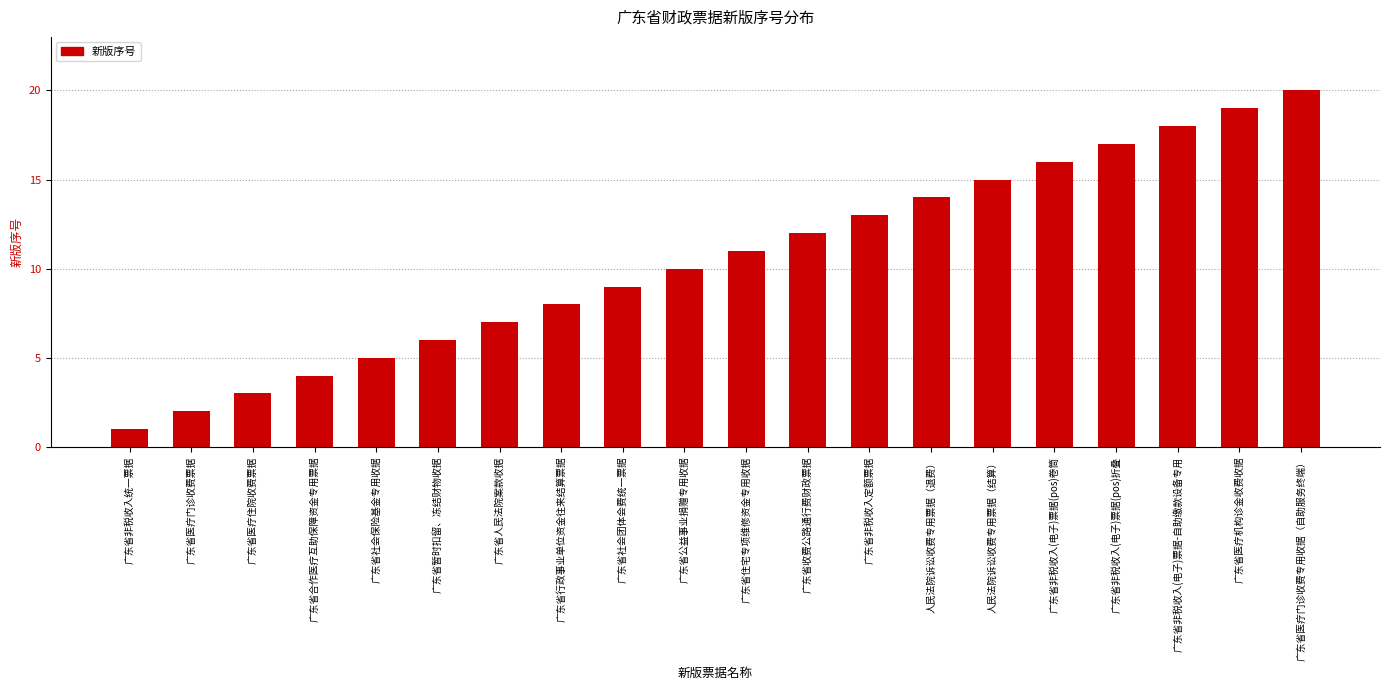

Reading left to right, list all the values displayed in this chart.

广东省非税收入统一票据=1	广东省医疗门诊收费票据=2	广东省医疗住院收费票据=3	广东省合作医疗互助保障资金专用票据=4	广东省社会保险基金专用收据=5	广东省暂时扣留、冻结财物收据=6	广东省人民法院案款收据=7	广东省行政事业单位资金往来结算票据=8	广东省社会团体会费统一票据=9	广东省公益事业捐赠专用收据=10	广东省住宅专项维修资金专用收据=11	广东省收费公路通行费财政票据=12	广东省非税收入定额票据=13	人民法院诉讼收费专用票据（退费）=14	人民法院诉讼收费专用票据（结算）=15	广东省非税收入(电子)票据(pos)卷筒=16	广东省非税收入(电子)票据(pos)折叠=17	广东省非税收入(电子)票据-自助缴款设备专用=18	广东省医疗机构诊金收费收据=19	广东省医疗门诊收费专用收据（自助服务终端）=20